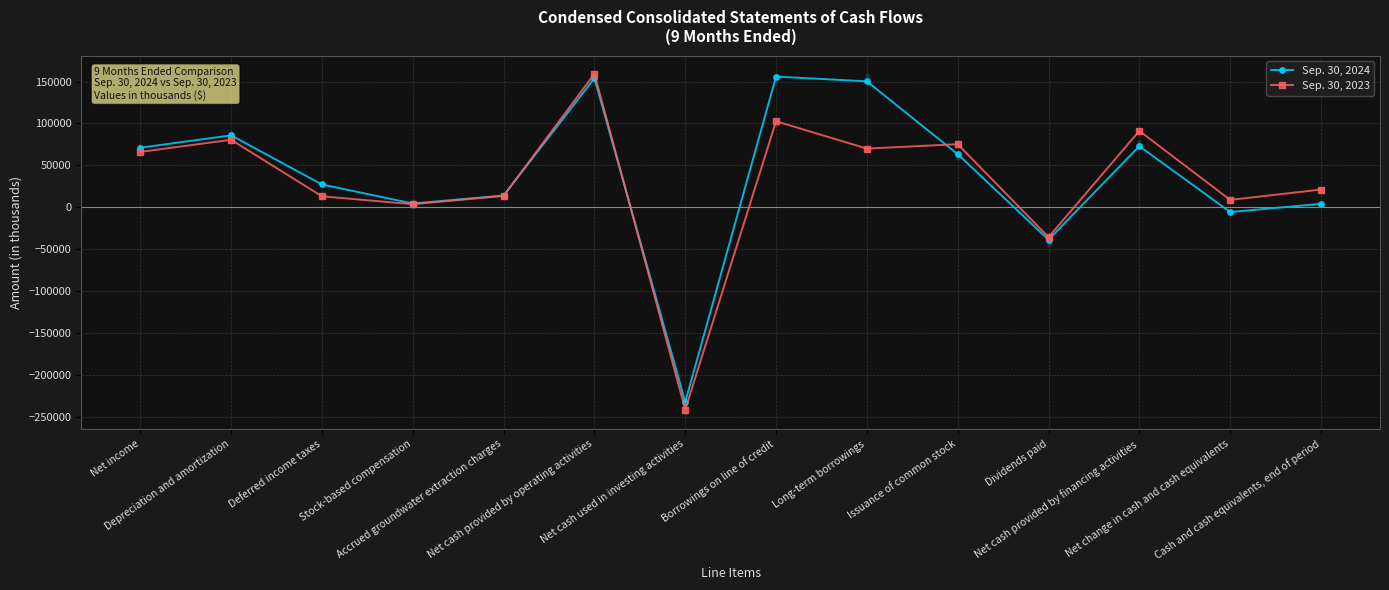

What are all the series names shown in the legend?

Sep. 30, 2024, Sep. 30, 2023